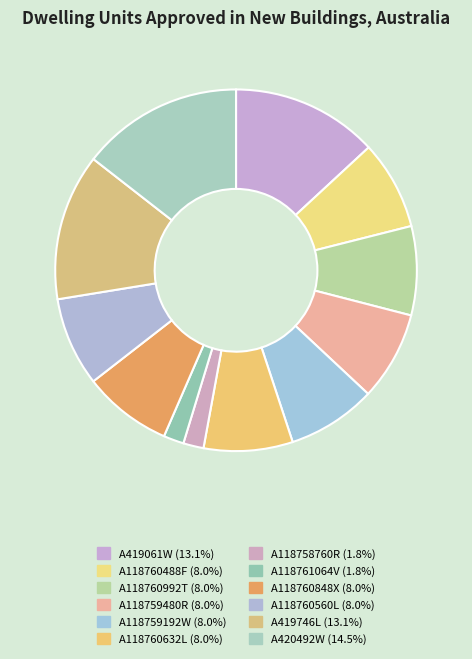

To the nearest percent, what is the difference between the largest and smallest slice percentages?

13%